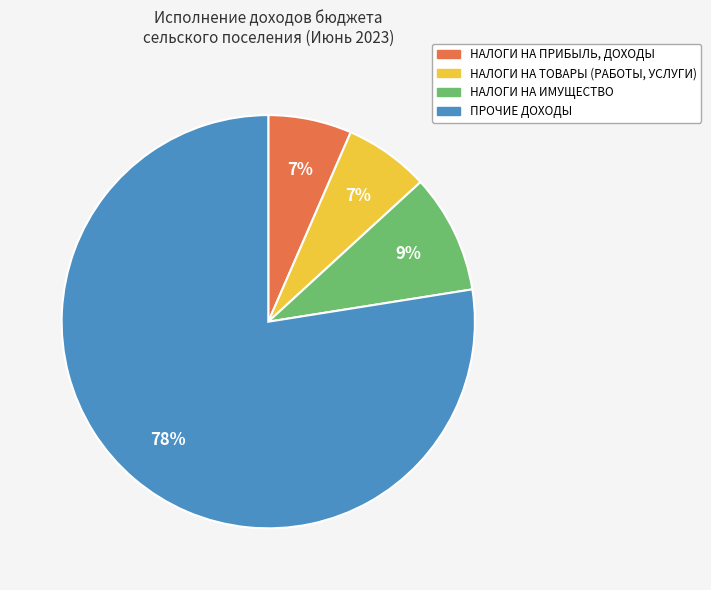

Which slice is the largest?

ПРОЧИЕ ДОХОДЫ